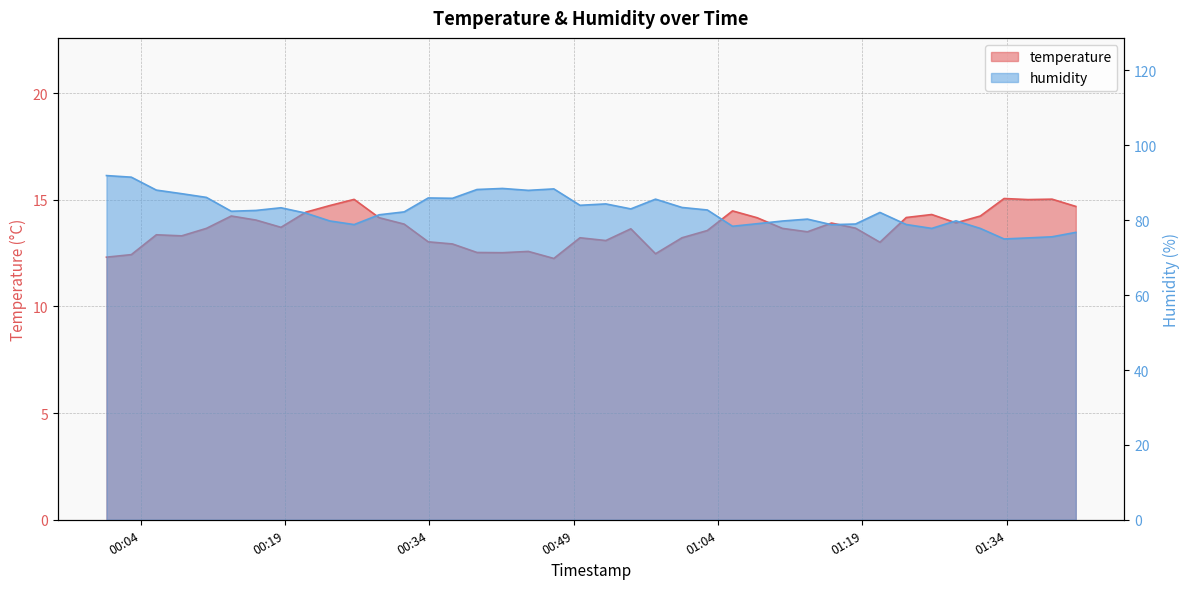

Rank the categories by humidity value from highest to lowest.

2022-09-09T00:00:27, 2022-09-09T00:03:02, 2022-09-09T00:41:36, 2022-09-09T00:46:56, 2022-09-09T00:38:57, 2022-09-09T00:05:38, 2022-09-09T00:44:17, 2022-09-09T00:08:16, 2022-09-09T00:10:50, 2022-09-09T00:33:53, 2022-09-09T00:36:24, 2022-09-09T00:57:30, 2022-09-09T00:52:20, 2022-09-09T00:49:39, 2022-09-09T01:00:15, 2022-09-09T00:18:35, 2022-09-09T00:54:56, 2022-09-09T01:02:53, 2022-09-09T00:15:59, 2022-09-09T00:13:25, 2022-09-09T00:31:23, 2022-09-09T01:20:49, 2022-09-09T00:21:10, 2022-09-09T00:28:47, 2022-09-09T01:13:17, 2022-09-09T01:28:43, 2022-09-09T00:23:39, 2022-09-09T01:10:41, 2022-09-09T01:08:03, 2022-09-09T01:18:17, 2022-09-09T01:23:33, 2022-09-09T00:26:11, 2022-09-09T01:15:47, 2022-09-09T01:05:30, 2022-09-09T01:26:12, 2022-09-09T01:31:15, 2022-09-09T01:41:10, 2022-09-09T01:38:42, 2022-09-09T01:36:13, 2022-09-09T01:33:43